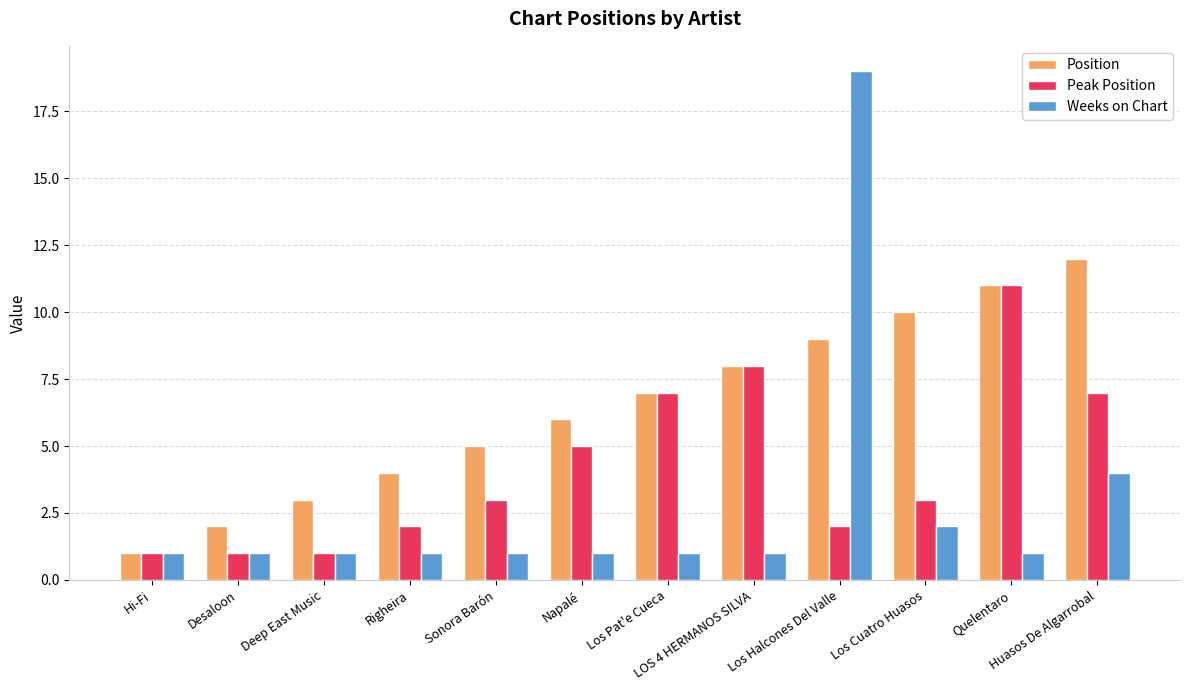

Between Napalé and Quelentaro, which series saw the biggest shift?

Peak Position